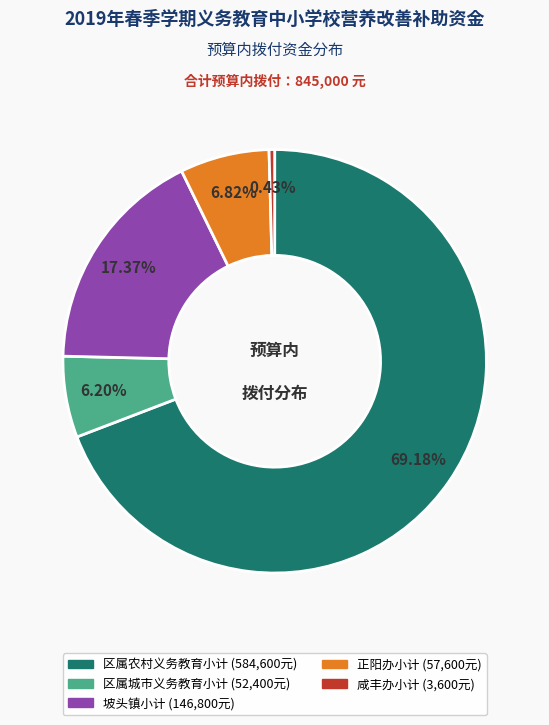

Which slice is the smallest?

咸丰办小计